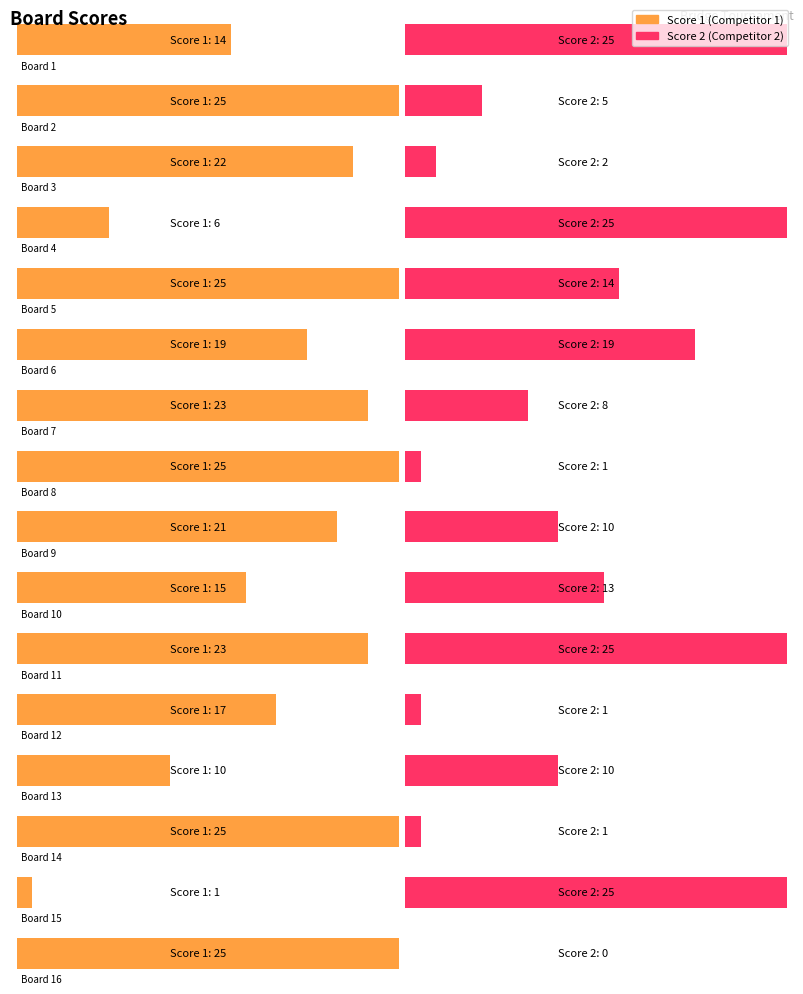

Is the value of Score 2 at 13 greater than the value of Score 1 at 5?

No